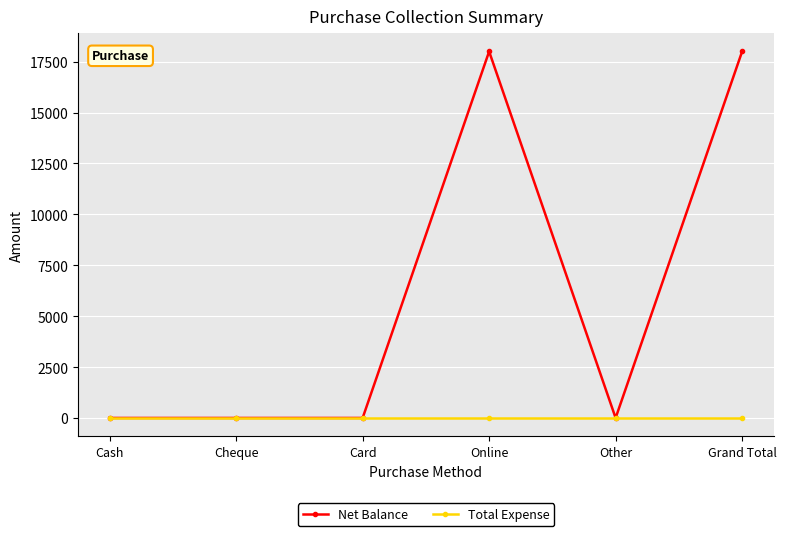

Reading left to right, what are all the values shown in this chart?

Net Balance: Cash=0	Cheque=0	Card=0	Online=18000	Other=0	Grand Total=18000
Total Expense: Cash=0	Cheque=0	Card=0	Online=0	Other=0	Grand Total=0